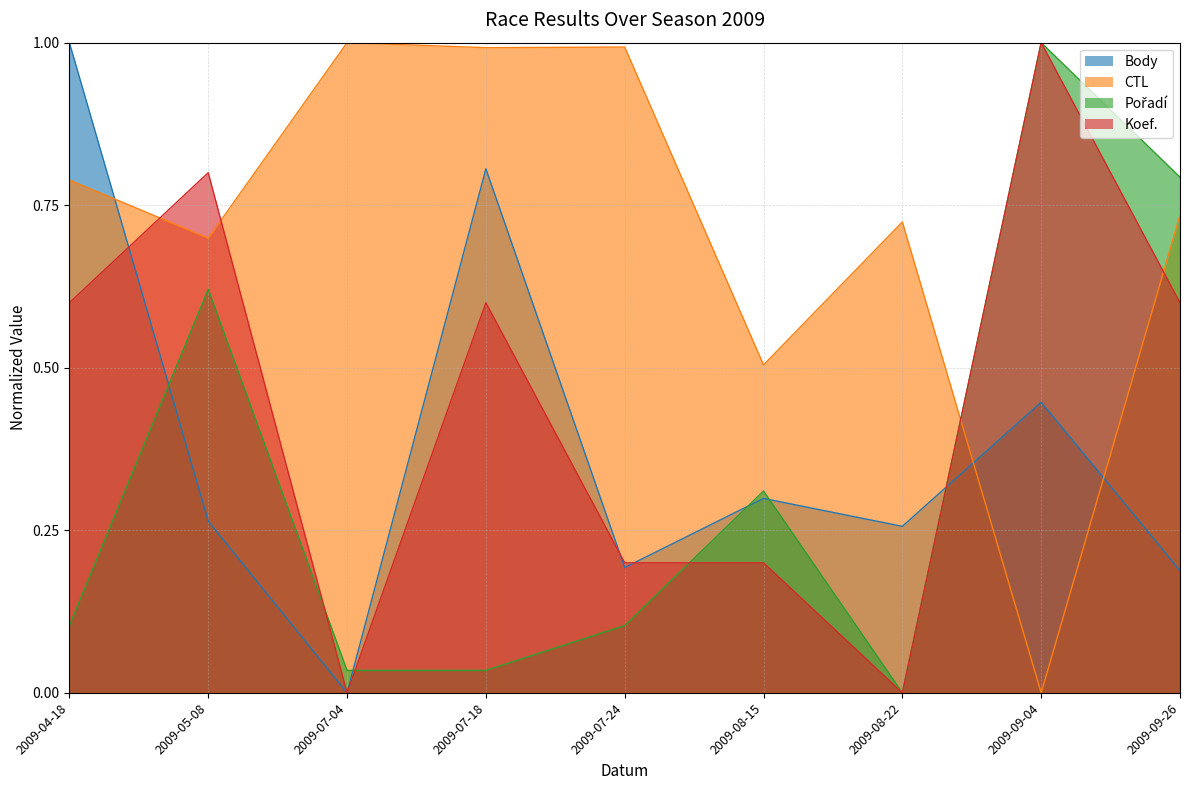

Reading left to right, transcribe all the data shown in this chart.

Body: 1.0	0.3	0.0	0.8	0.2	0.3	0.3	0.4	0.2
CTL: 0.8	0.7	1.0	1.0	1.0	0.5	0.7	0.0	0.7
Pořadí: 0.1	0.6	0.0	0.0	0.1	0.3	0.0	1.0	0.8
Koef.: 0.6	0.8	0.0	0.6	0.2	0.2	0.0	1.0	0.6